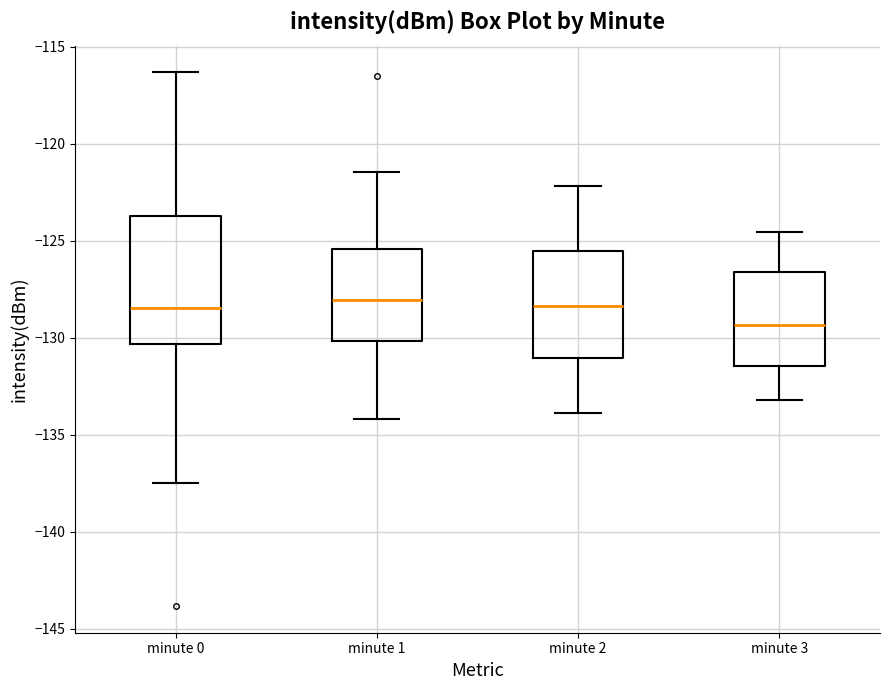

Where is the upper edge of the box for minute 0 on the y-axis? The values are not printed on the chart, so give them approximately, as read against the axis.

-123.5